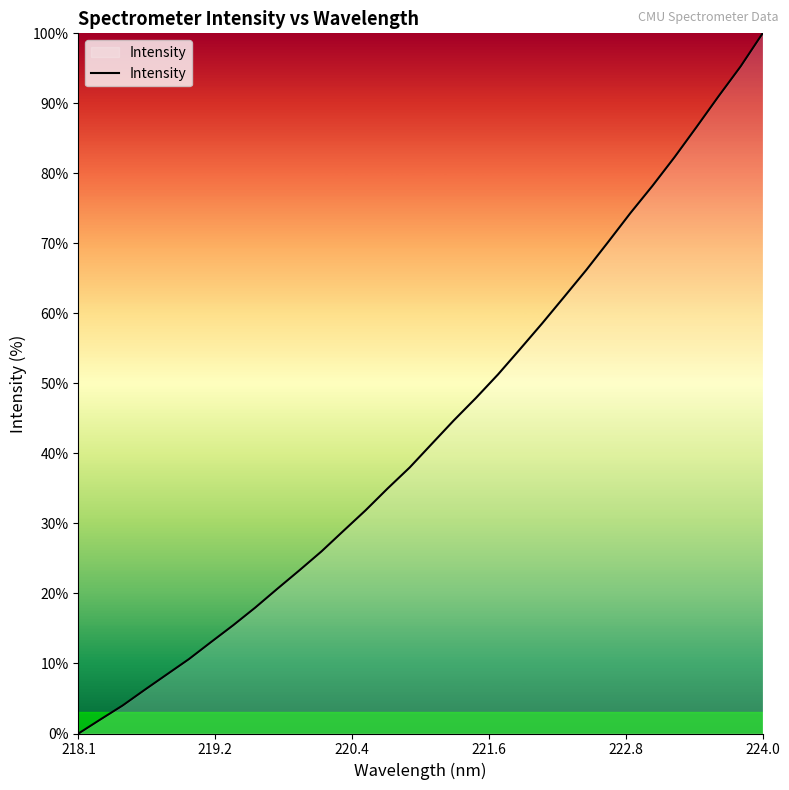

What is the maximum value shown in the chart?

100.0